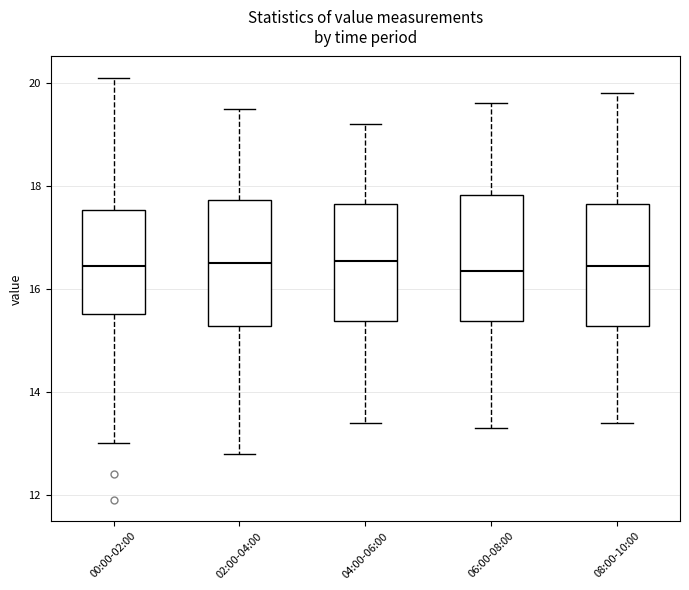

Reading left to right, transcribe this box plot: for each box, give where its median line is, the range the box spans, and where its two whiskers end, as read against the y-axis. The values are not printed on the chart, so give them approximately, as read against the axis.

00:00-02:00: median 16.4, box 15.6 to 17.6, whiskers 13.0 to 20.2
02:00-04:00: median 16.6, box 15.2 to 17.8, whiskers 12.8 to 19.6
04:00-06:00: median 16.6, box 15.4 to 17.6, whiskers 13.4 to 19.2
06:00-08:00: median 16.4, box 15.4 to 17.8, whiskers 13.4 to 19.6
08:00-10:00: median 16.4, box 15.2 to 17.6, whiskers 13.4 to 19.8